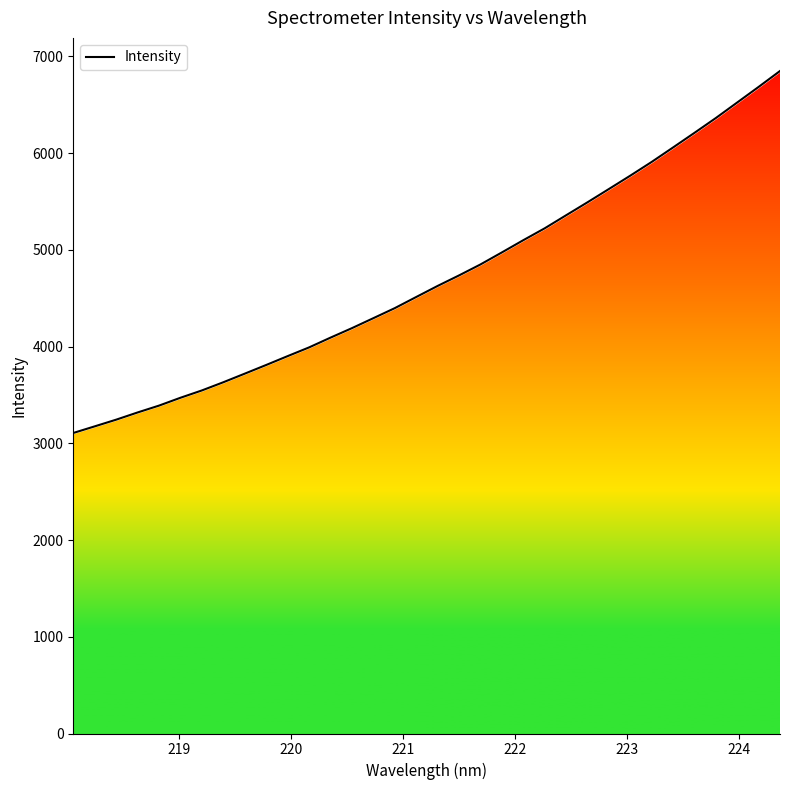

Reading right to left, extract all data points from this chart.

6848.6	6684.1	6523.2	6362.3	6209.1	6058.1	5908.4	5766.5	5628.3	5491.1	5356.9	5222.1	5099.3	4972.9	4848.6	4735.3	4626.6	4512.1	4397.1	4293.4	4190.3	4092.3	3991.2	3901.2	3809.7	3720.1	3631.2	3546.5	3470.9	3389.7	3318.8	3244.2	3175.1	3106.7